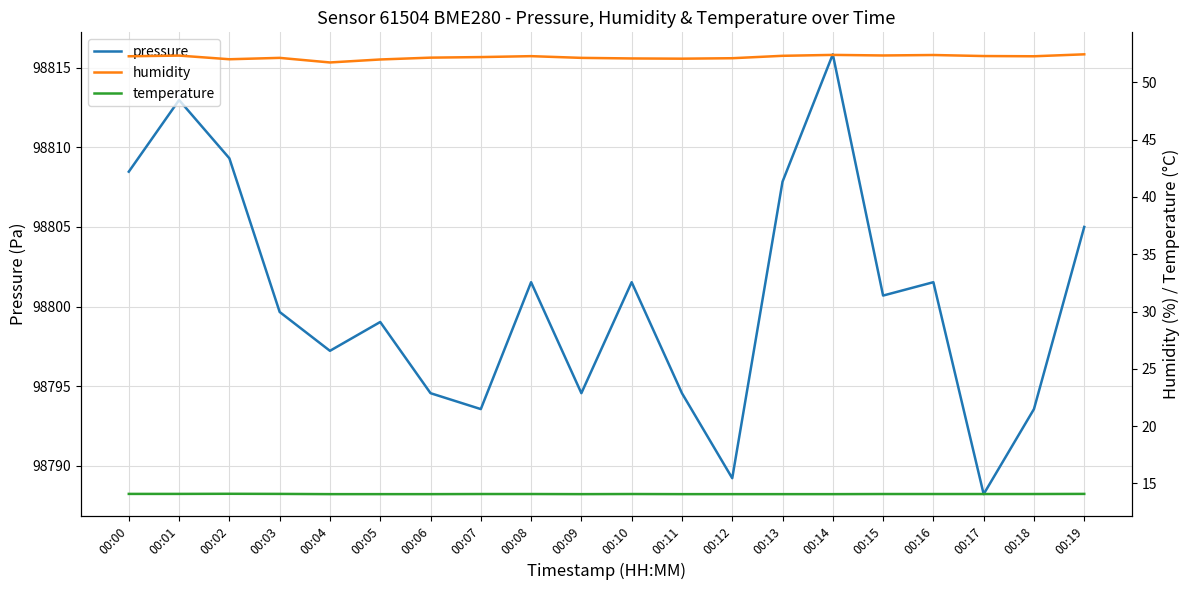

What is the average value of the humidity series?

52.2